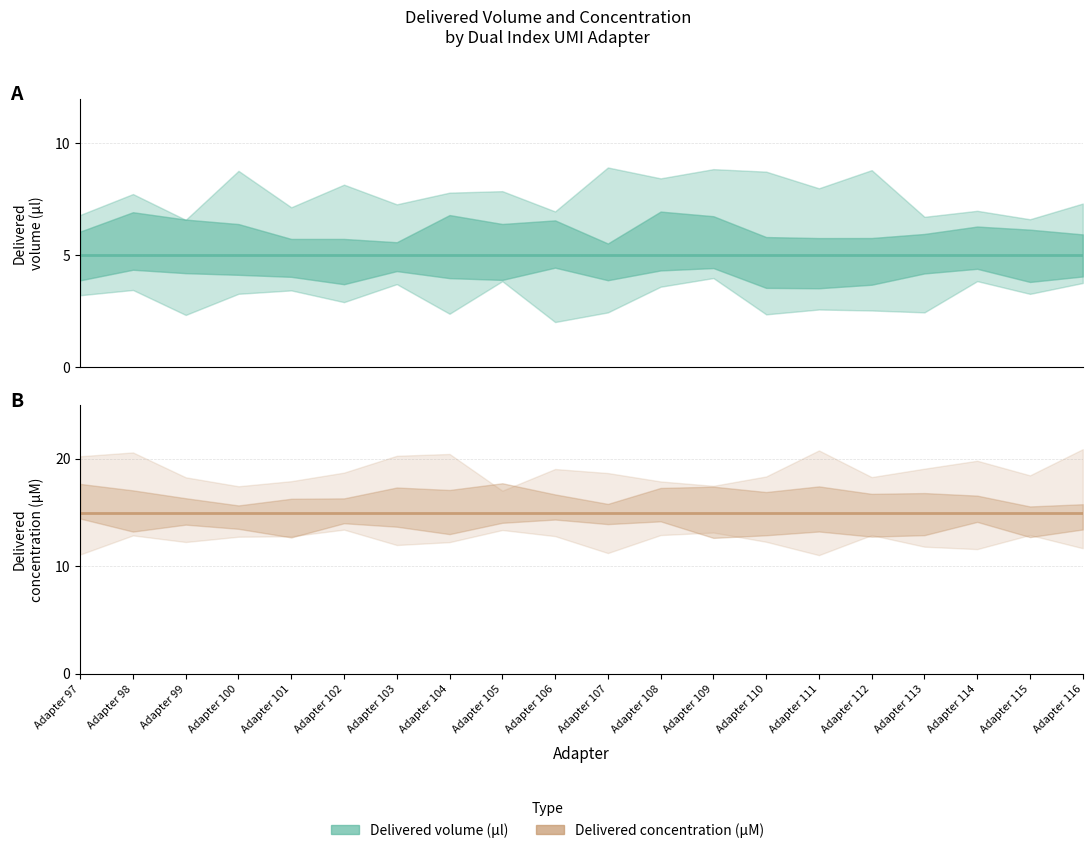

What is the average value of the Delivered concentration (μM) series?

15